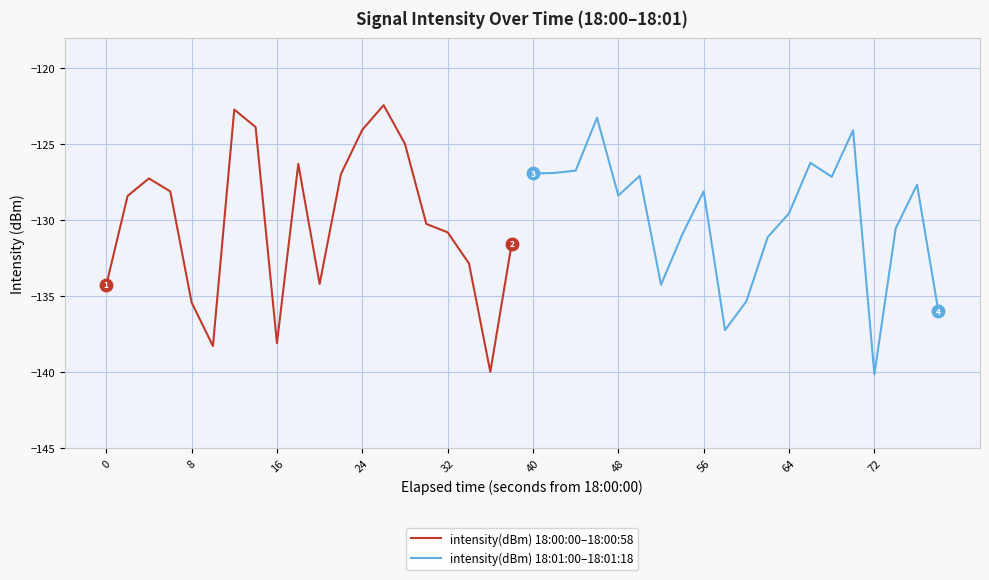

What is the highest value of the intensity(dBm) 18:00:00–18:00:58 series?

-122.4